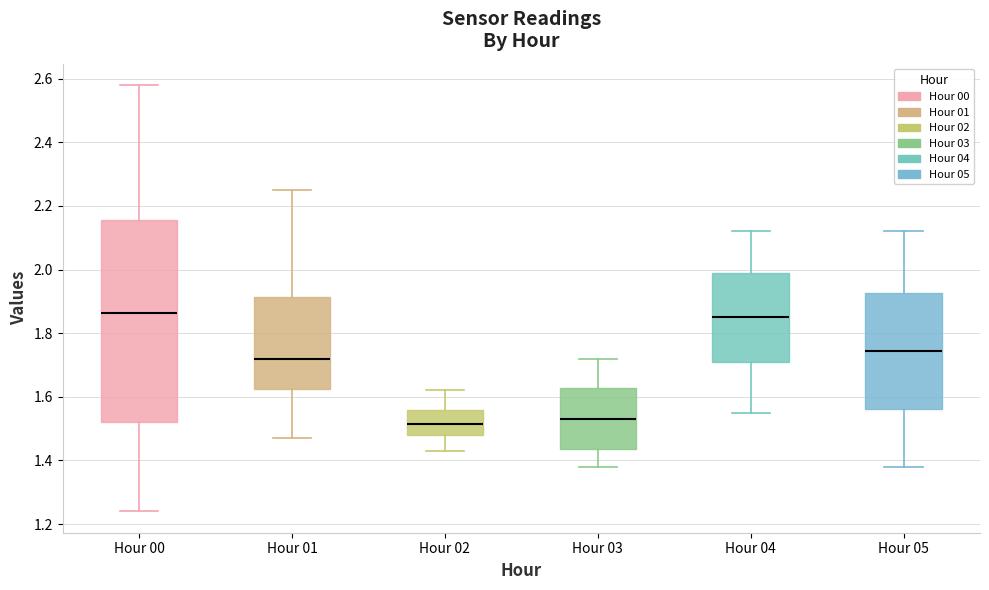

Reading left to right, transcribe this box plot: for each box, give where its median line is, the range the box spans, and where its two whiskers end, as read against the y-axis. The values are not printed on the chart, so give them approximately, as read against the axis.

Hour 00: median 1.86, box 1.52 to 2.16, whiskers 1.24 to 2.58
Hour 01: median 1.72, box 1.62 to 1.92, whiskers 1.48 to 2.26
Hour 02: median 1.52, box 1.48 to 1.56, whiskers 1.44 to 1.62
Hour 03: median 1.54, box 1.44 to 1.62, whiskers 1.38 to 1.72
Hour 04: median 1.86, box 1.72 to 2.00, whiskers 1.56 to 2.12
Hour 05: median 1.74, box 1.56 to 1.92, whiskers 1.38 to 2.12